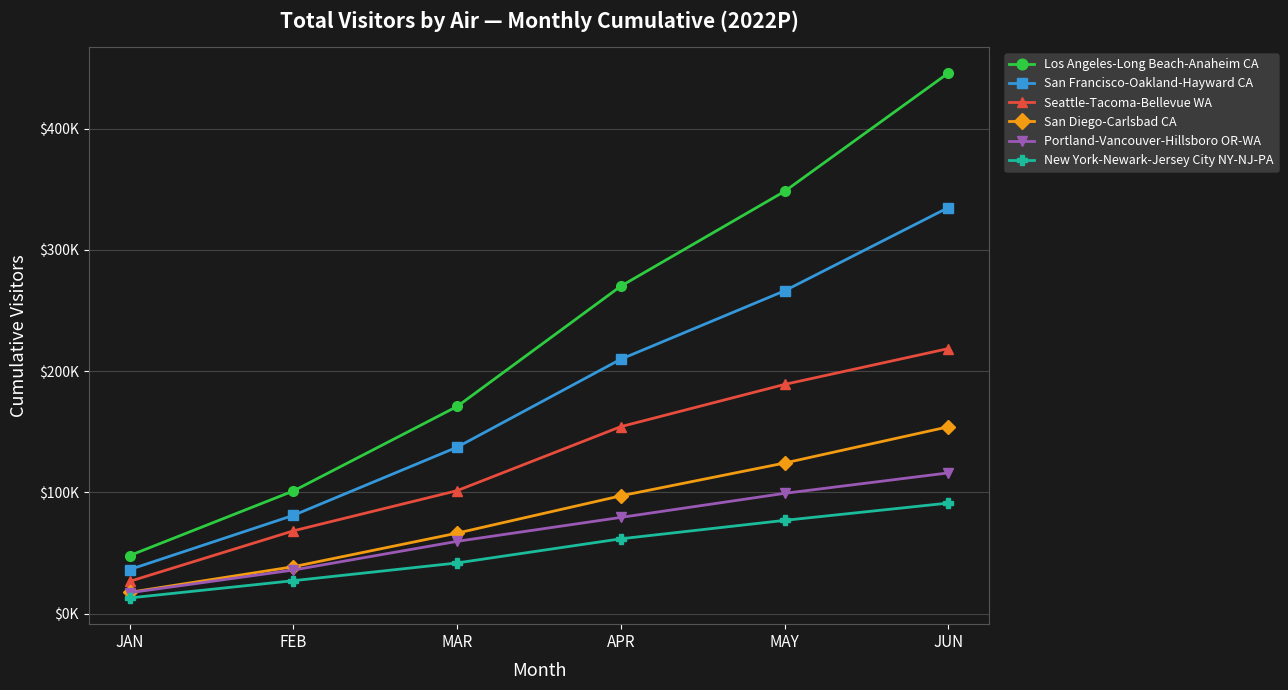

What is the value of the Los Angeles-Long Beach-Anaheim CA point at the 6th from the left?

445740.5